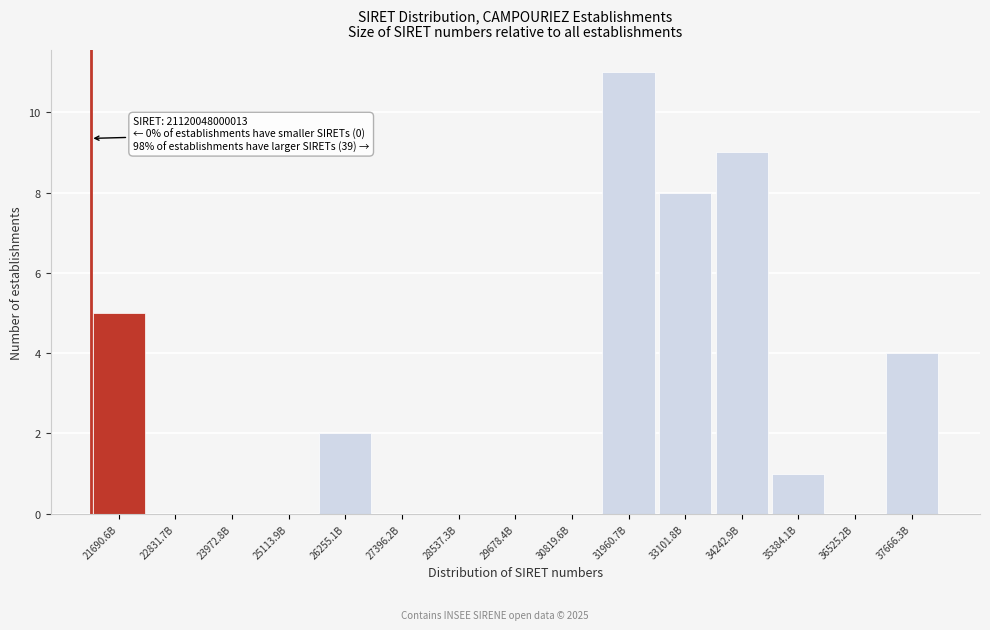

Reading left to right, transcribe all the data shown in this chart.

21690.6B=5	22831.7B=0	23972.8B=0	25113.9B=0	26255.1B=2	27396.2B=0	28537.3B=0	29678.4B=0	30819.6B=0	31960.7B=11	33101.8B=8	34242.9B=9	35384.1B=1	36525.2B=0	37666.3B=4